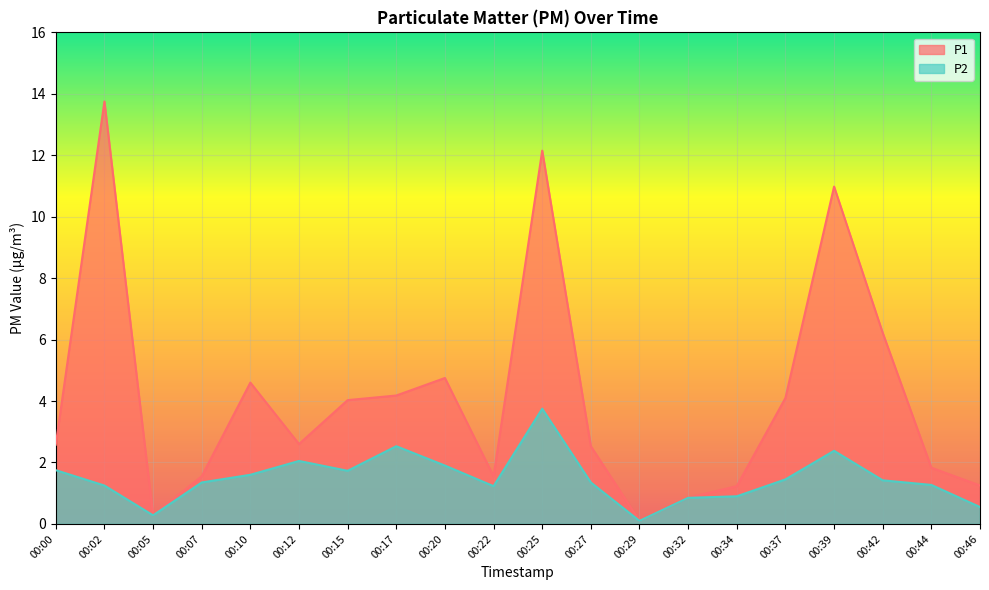

True or false: P2 and P1 cross at least once.

False